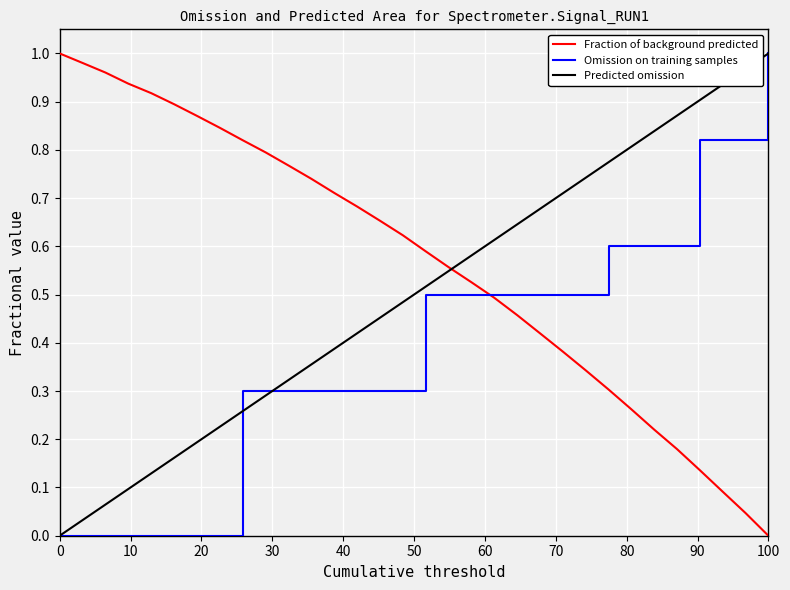

Rank the series by their average value, from lowest to highest.

Omission on training samples, Predicted omission, Fraction of background predicted